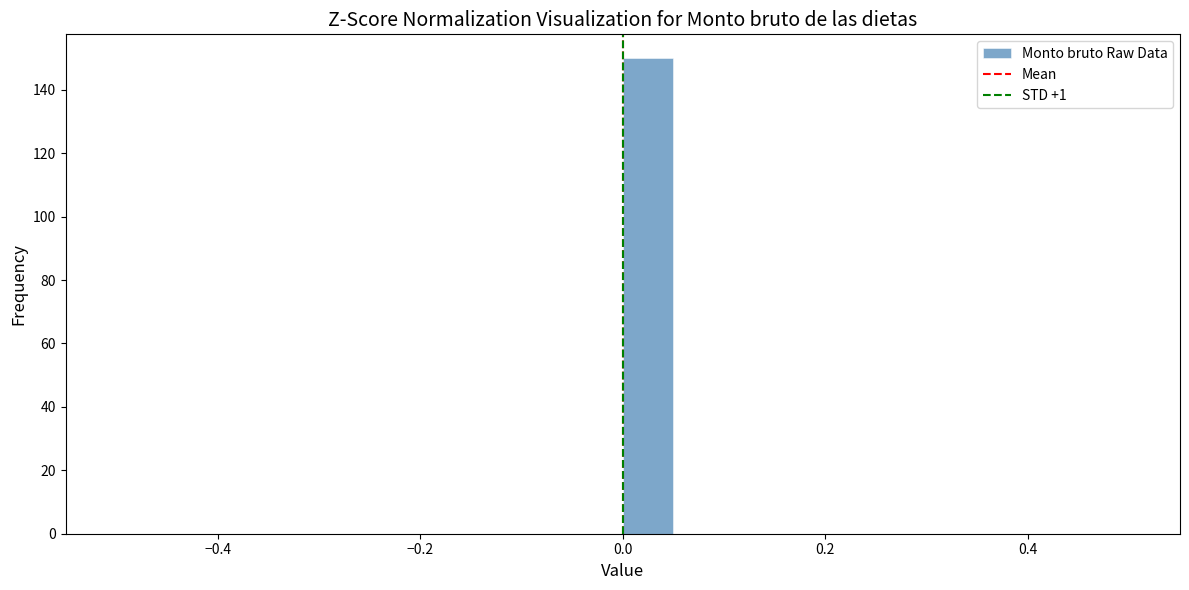

Read against the x-axis, roughly where is the centre of the tallest bar?

0.02